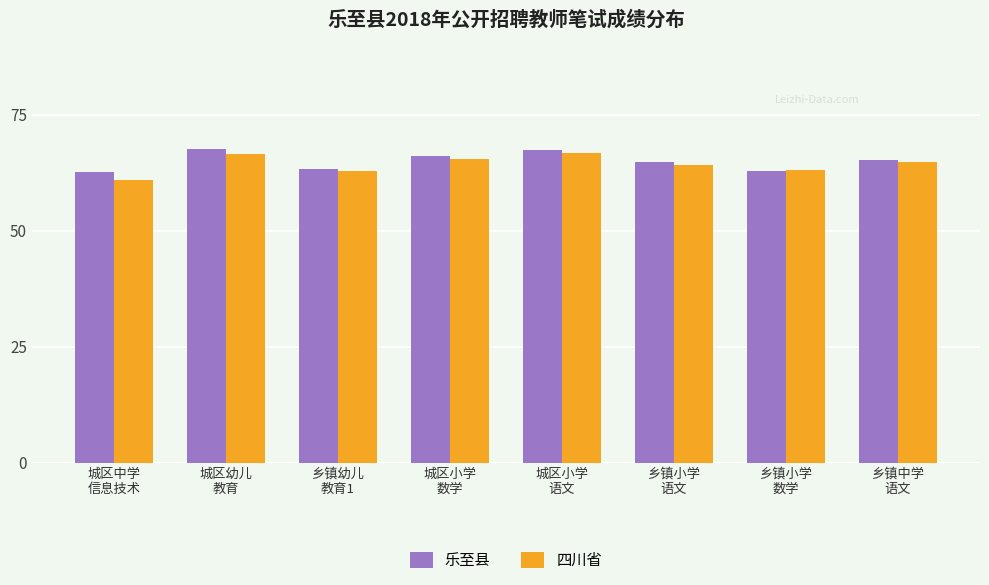

The value of 四川省 at 乡镇小学
数学 is 86.0. True or false?

False